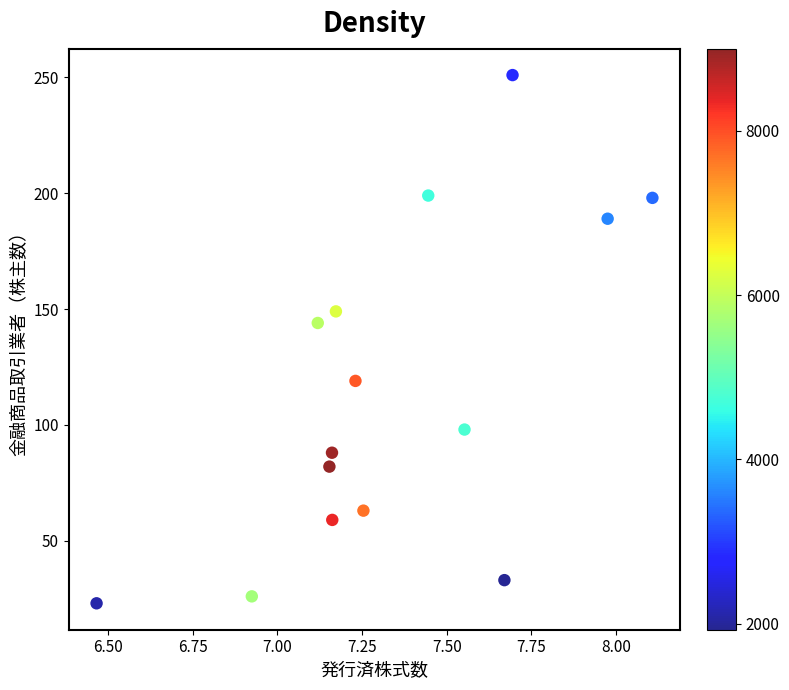

What is the range of Y values (max minus min)?

228